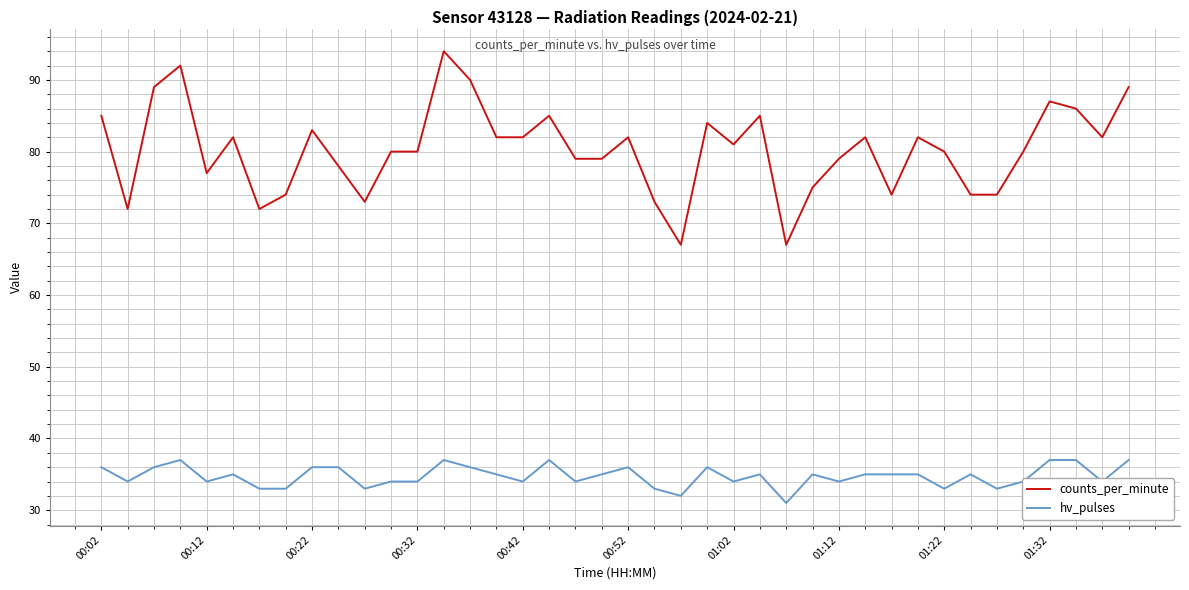

Which series has the largest range (max minus min)?

counts_per_minute